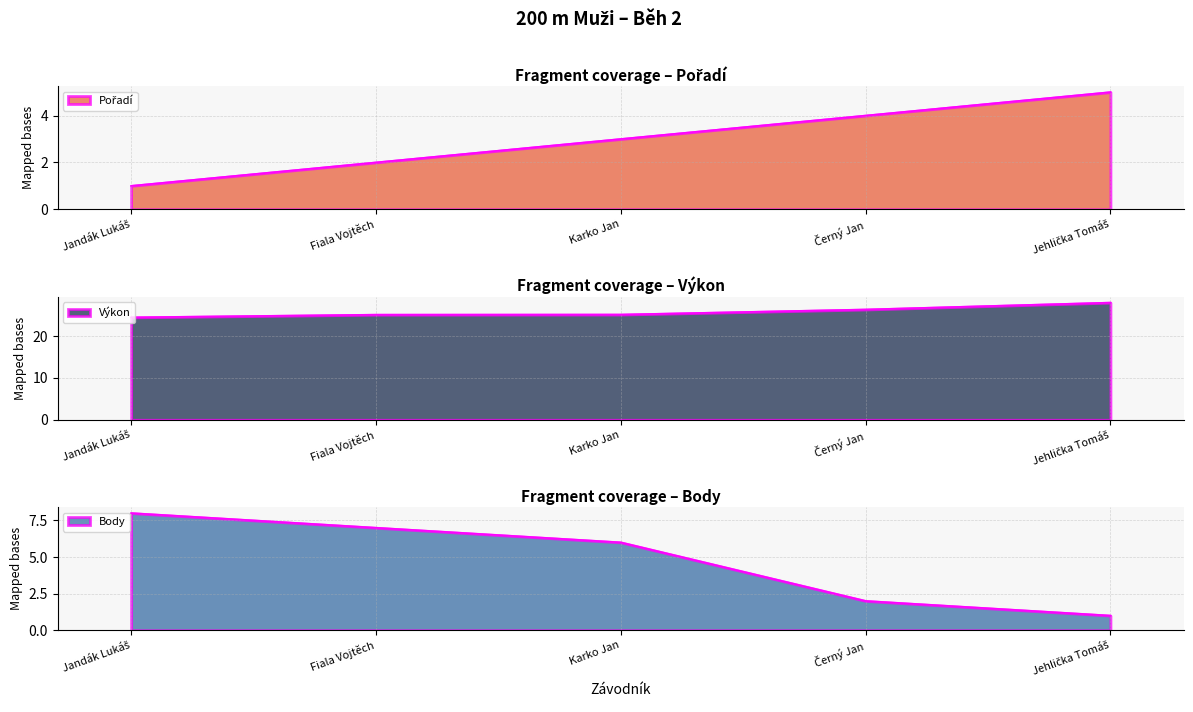

At how many categories does at least one series exceed 2?

5